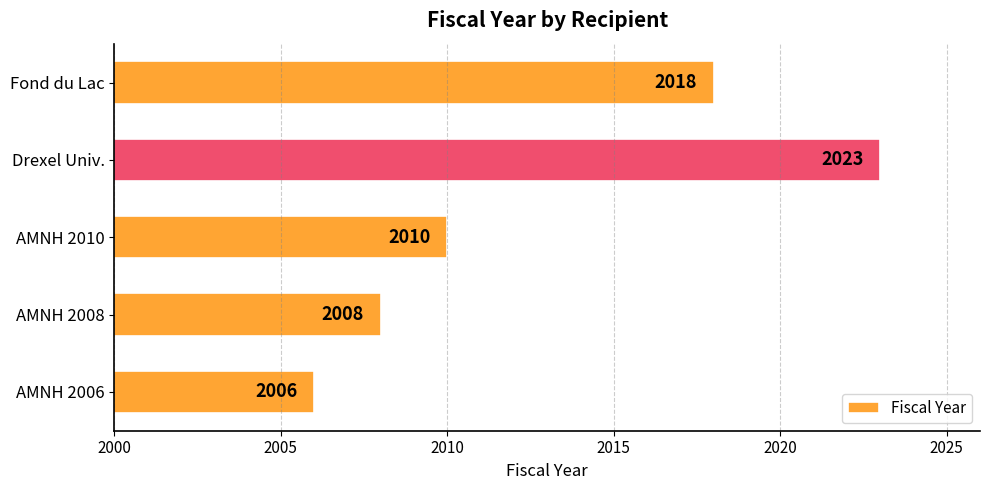

What is the maximum value shown in the chart?

2023